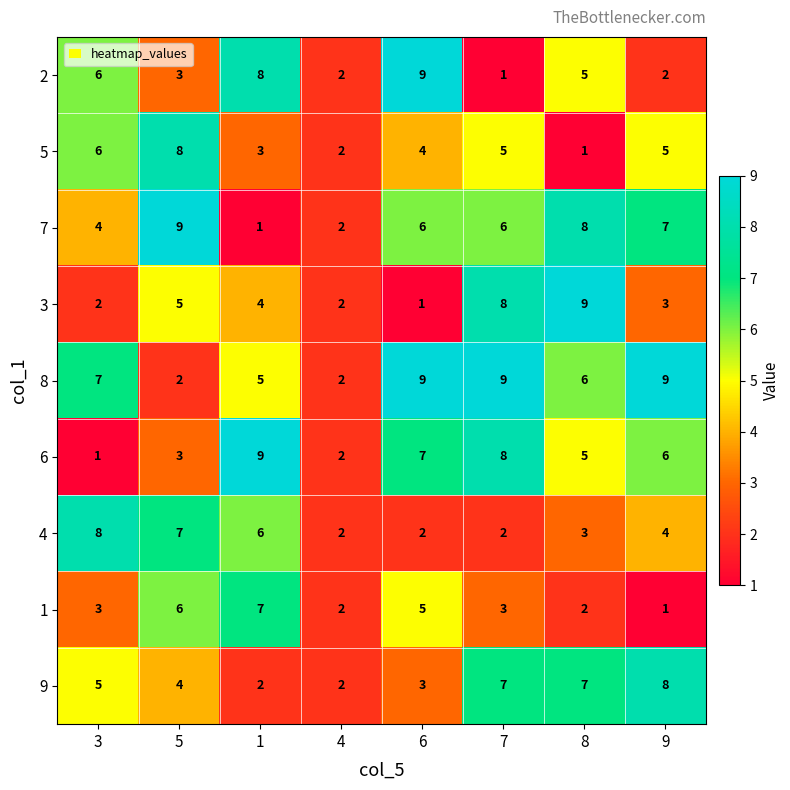

The 1 series shows 7 at 6. True or false?

False